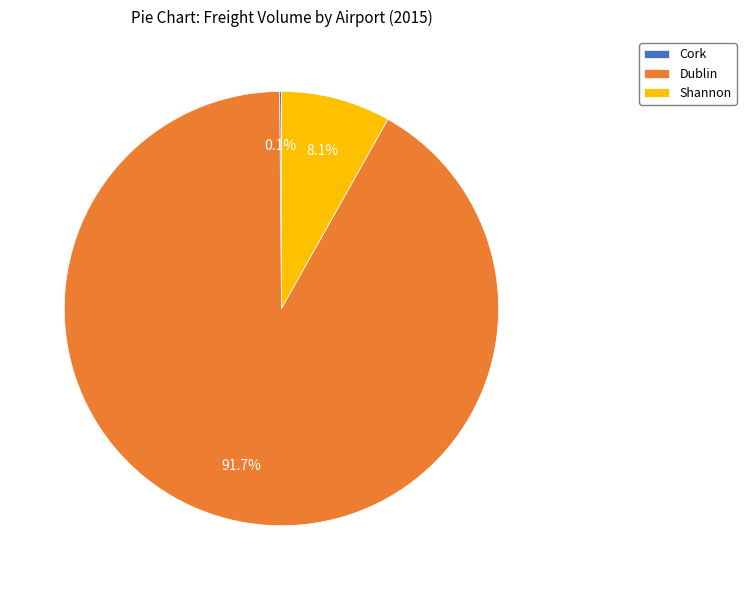

How much of the chart is everything except Shannon?

91.9%